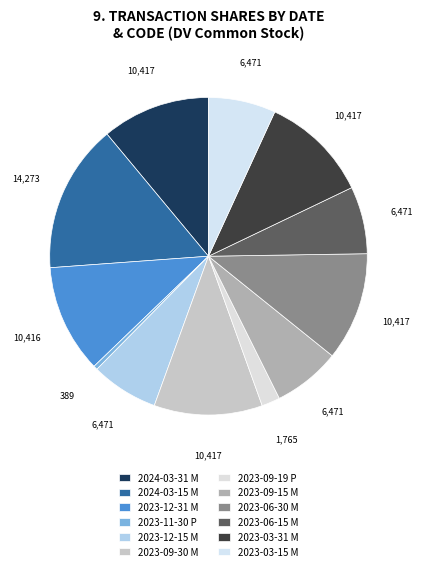

How many slices are in this pie chart?

12